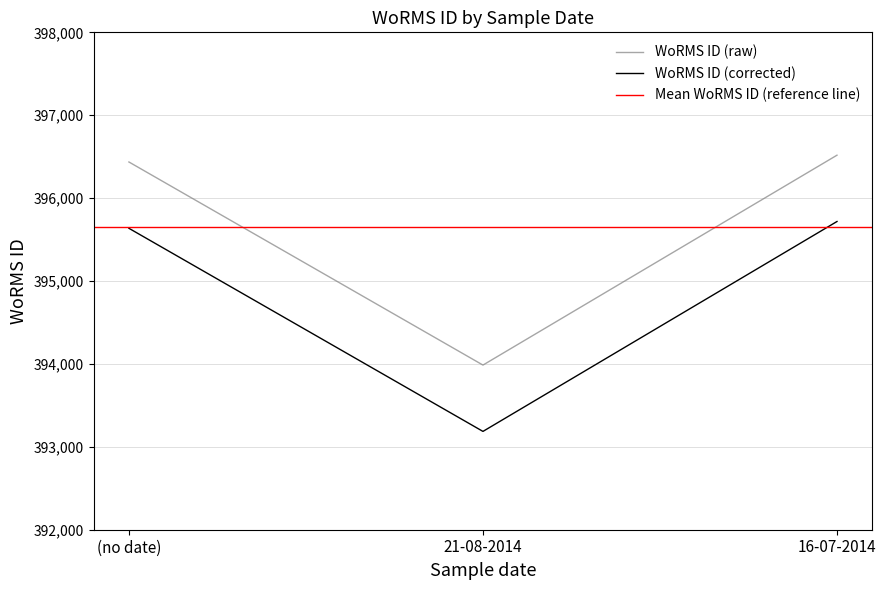

Reading left to right, extract all data points from this chart.

396436	393986	396518